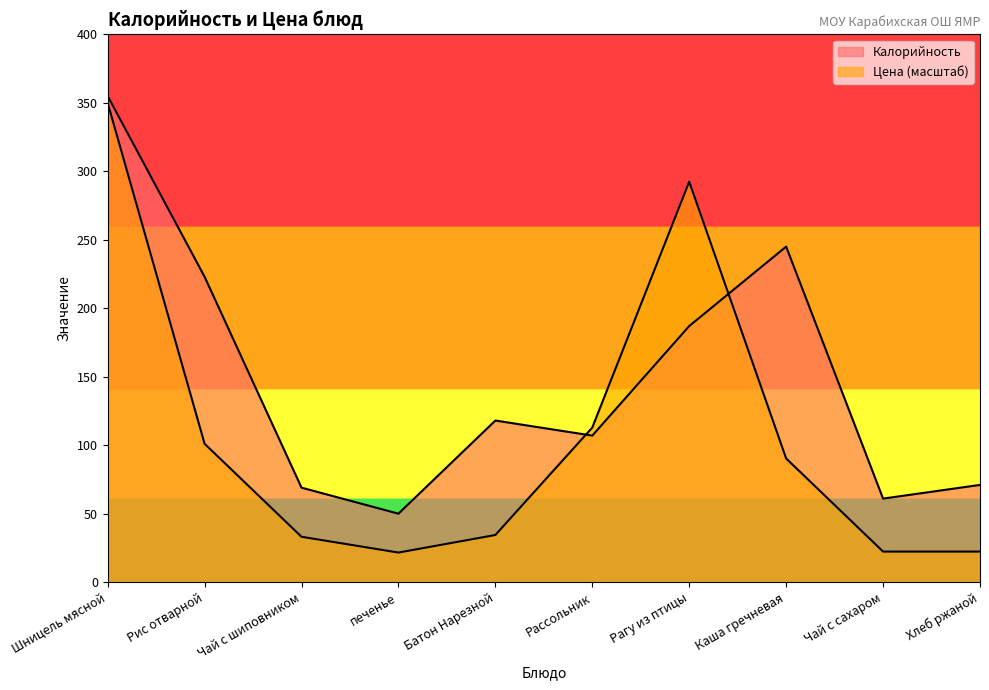

Where do Цена and Калорийность first cross each other?

Батон Нарезной and Рассольник